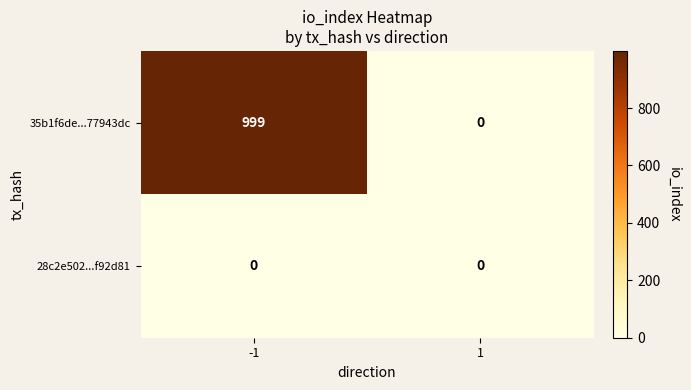

What is the difference between the 35b1f6de...77943dc values at -1 and 1?

999